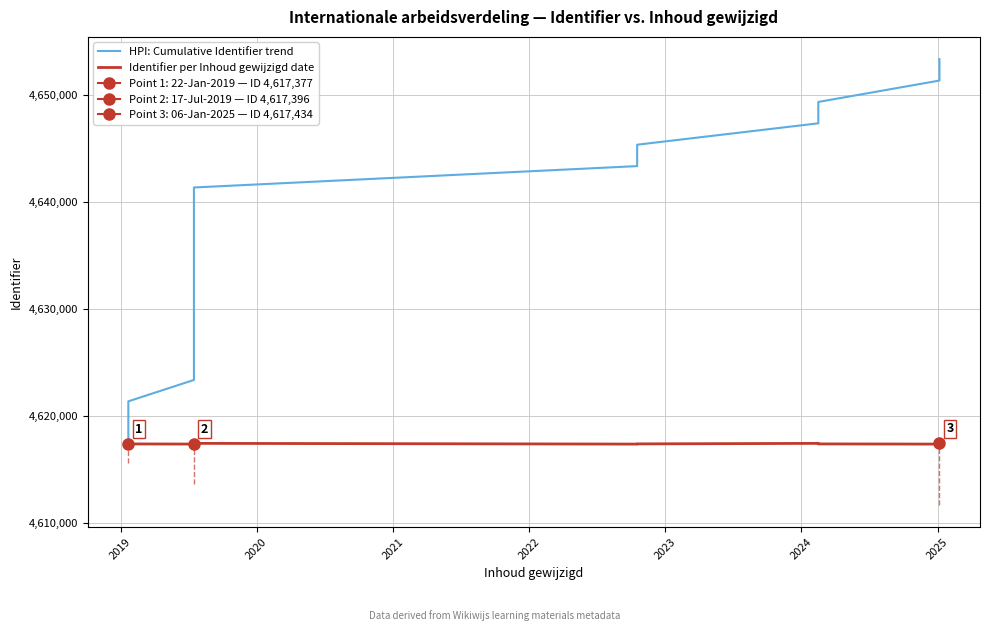

What is the greatest value displayed?

4653370